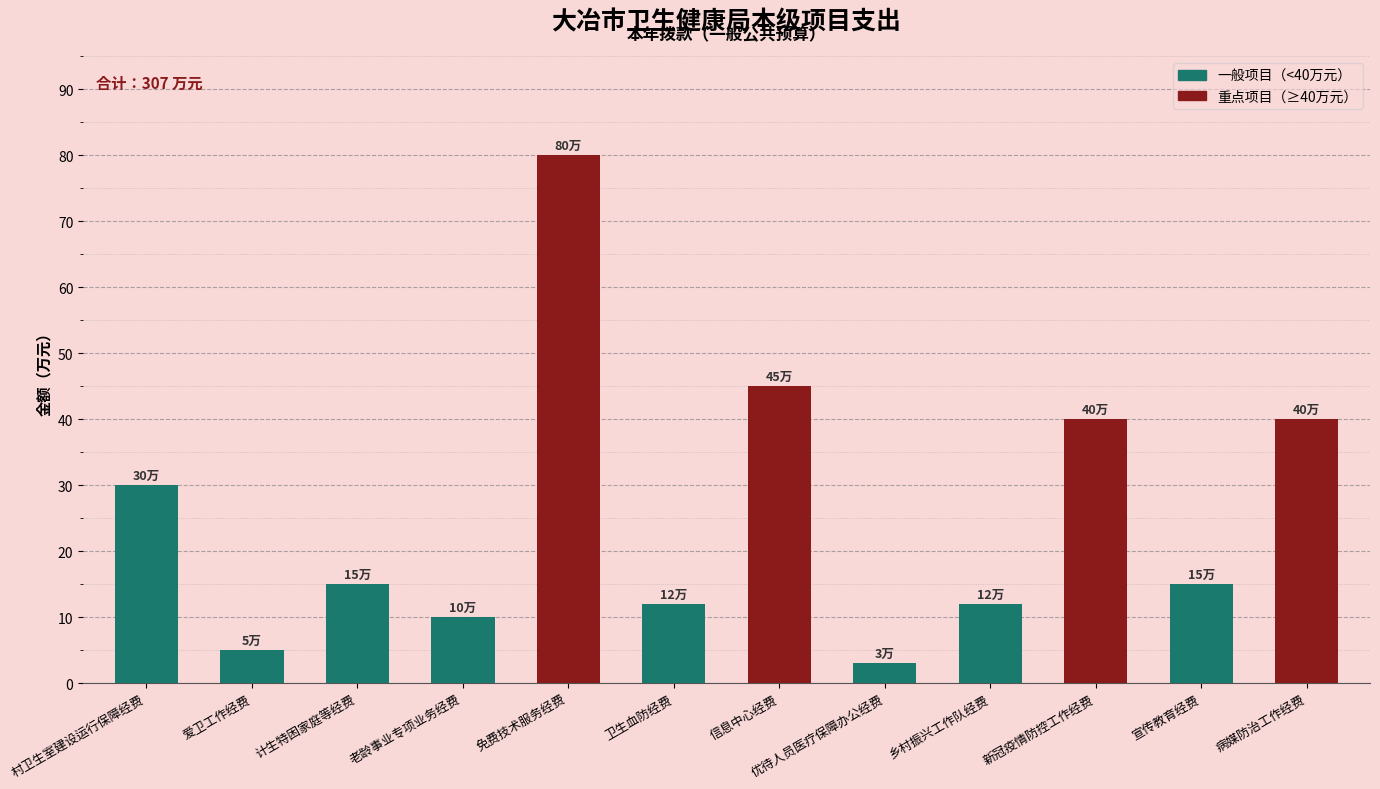

Between 乡村振兴工作队经费 and 病媒防治工作经费, which is larger?

病媒防治工作经费